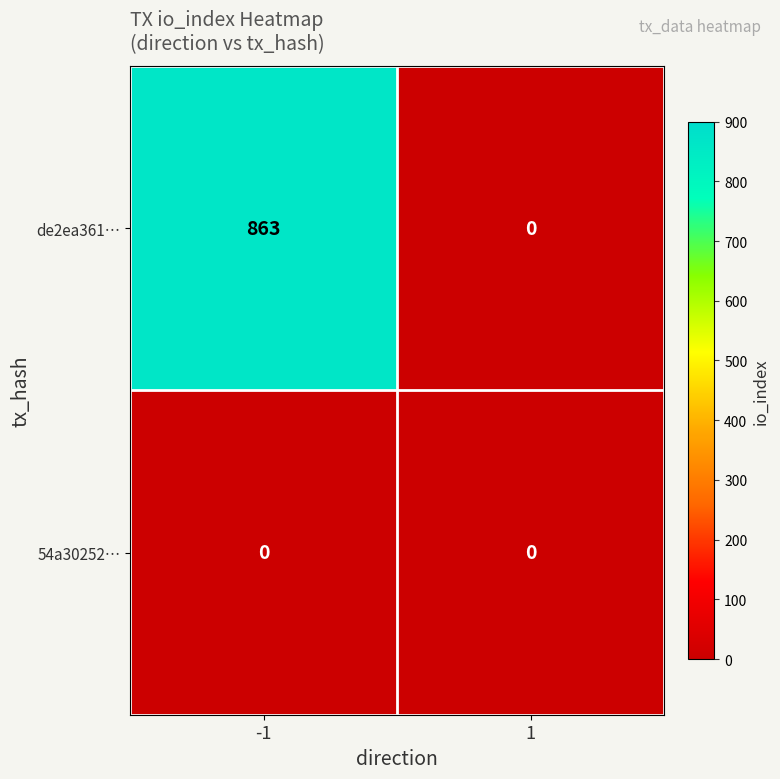

What is the difference between the highest and lowest values at -1?

863